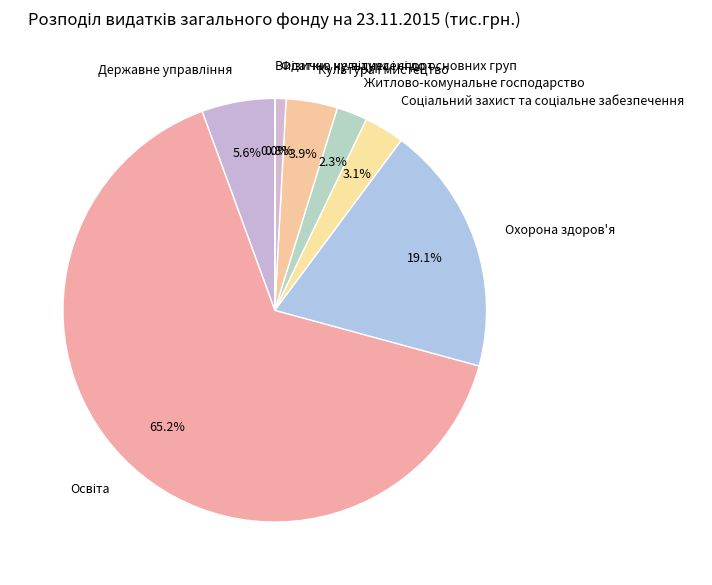

Is there any slice that represents more than half of the pie?

Yes